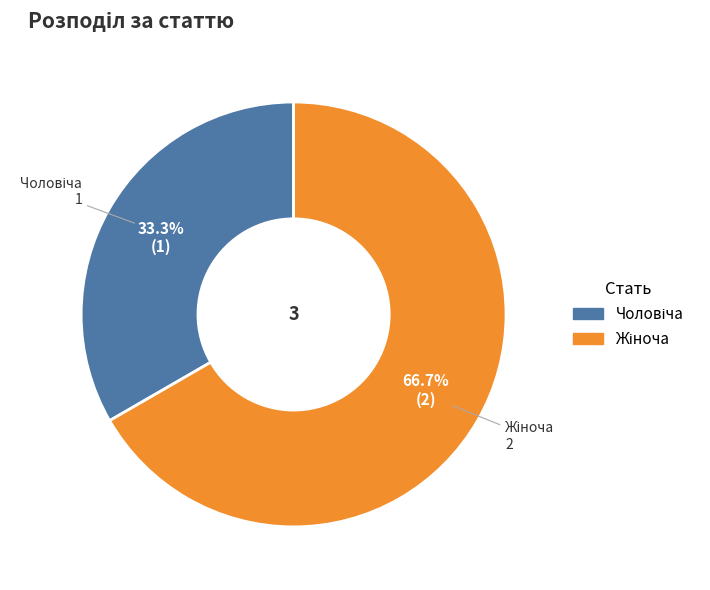

Does any single category account for the majority?

Yes